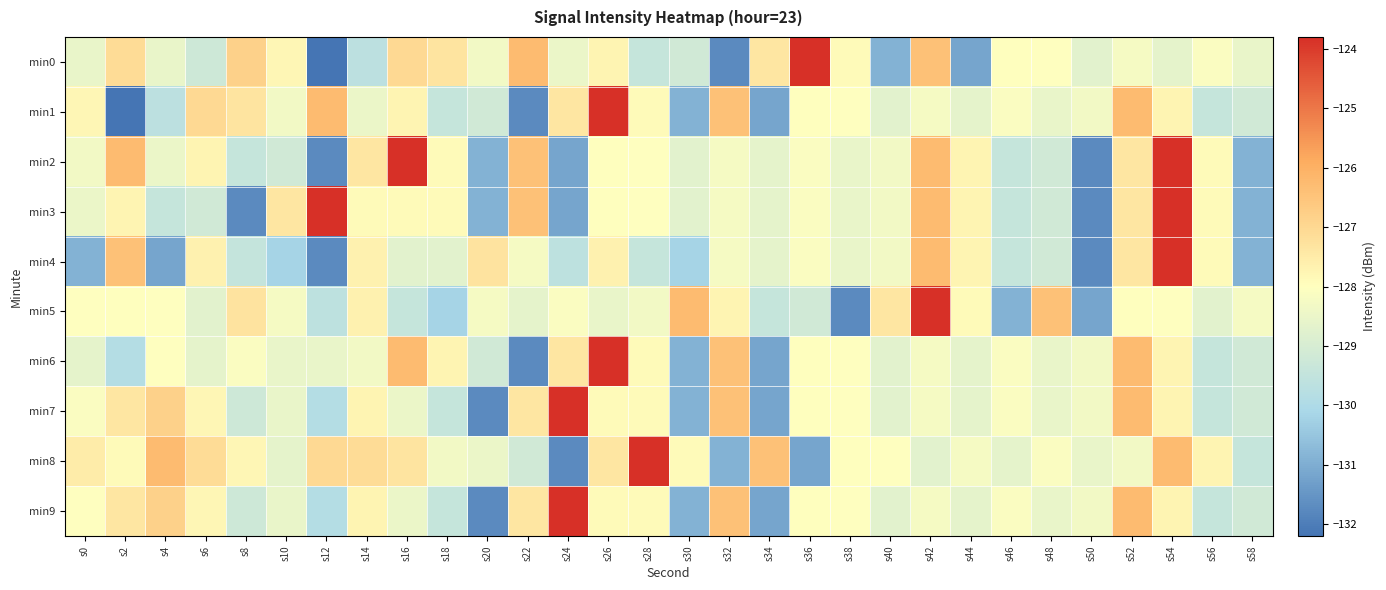

At which category does the chart reach its peak across all series?

s36